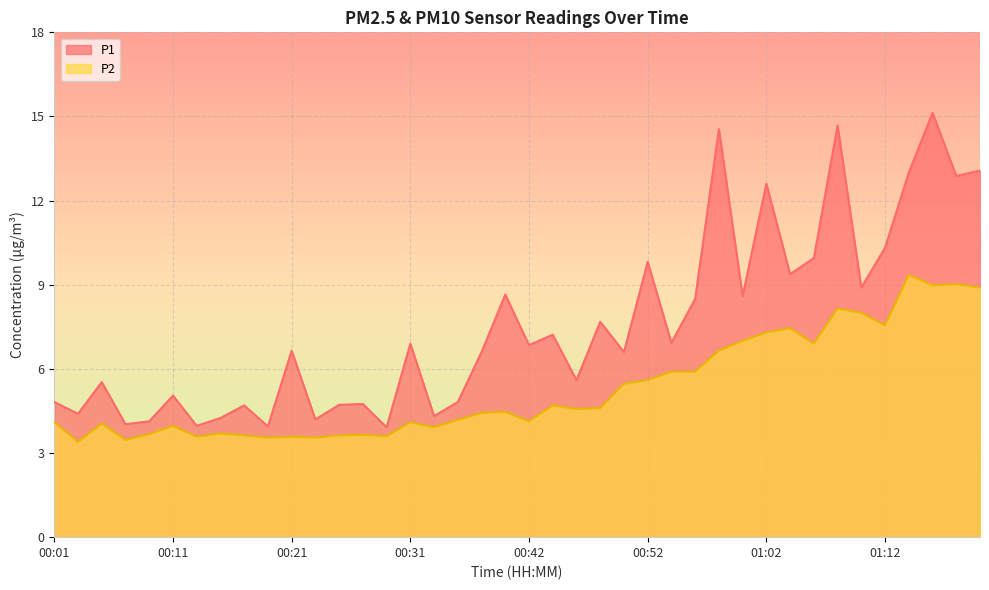

How many data points in P2 are above 4?

26